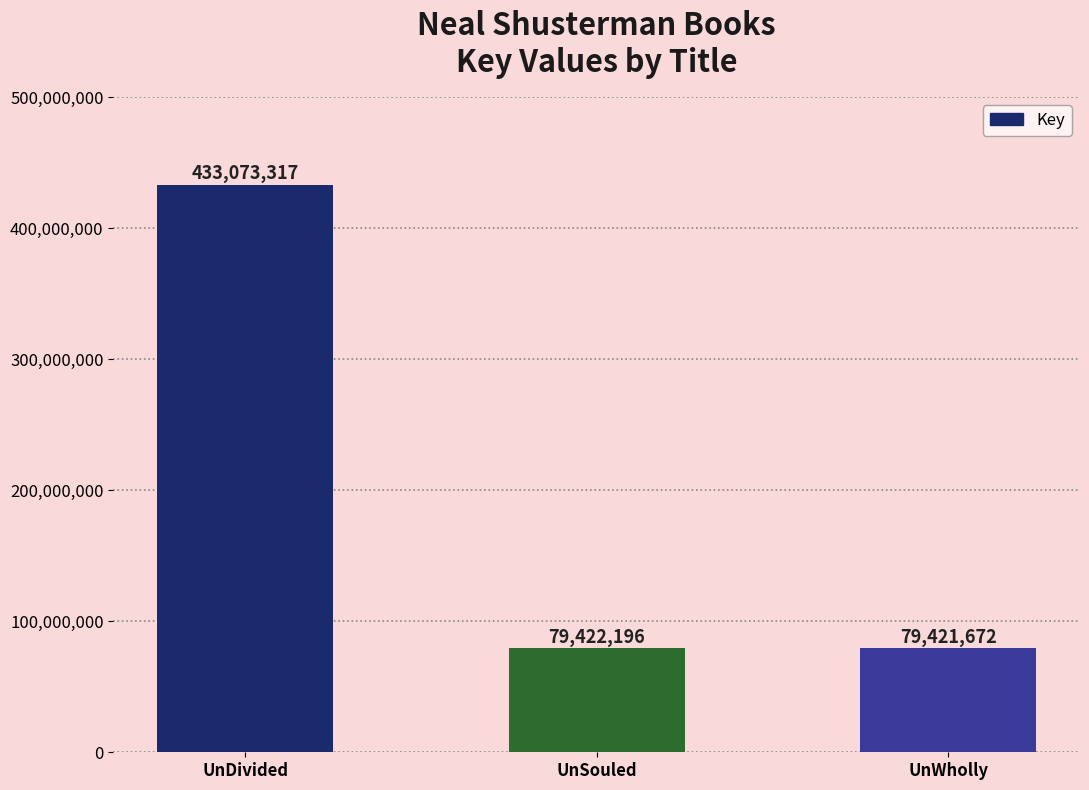

What is the ratio of the value at UnSouled to the value at UnWholly?

1.0